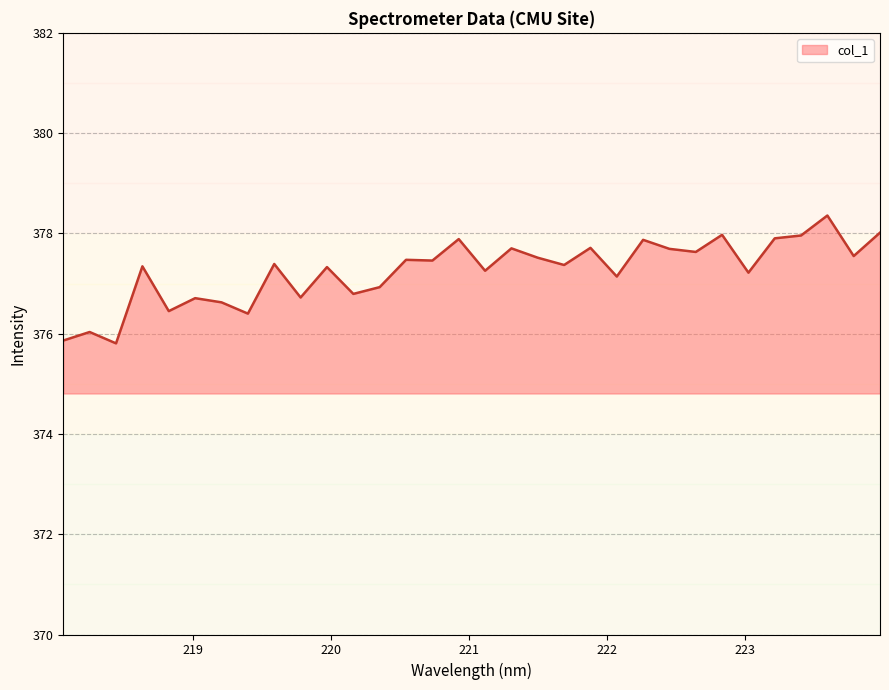

What is the smallest value displayed?

375.8